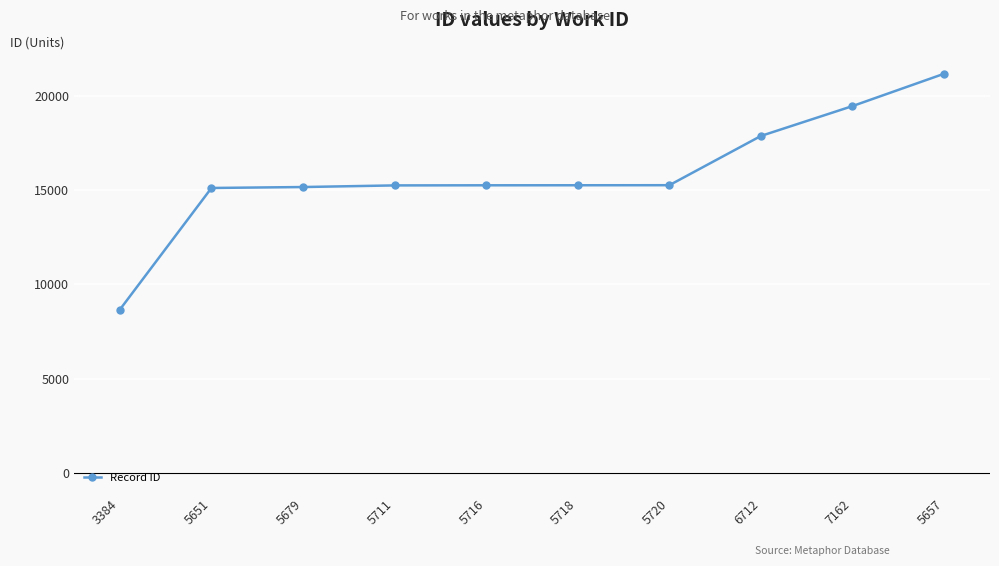

What is the label of the 3rd point from the left?

5679